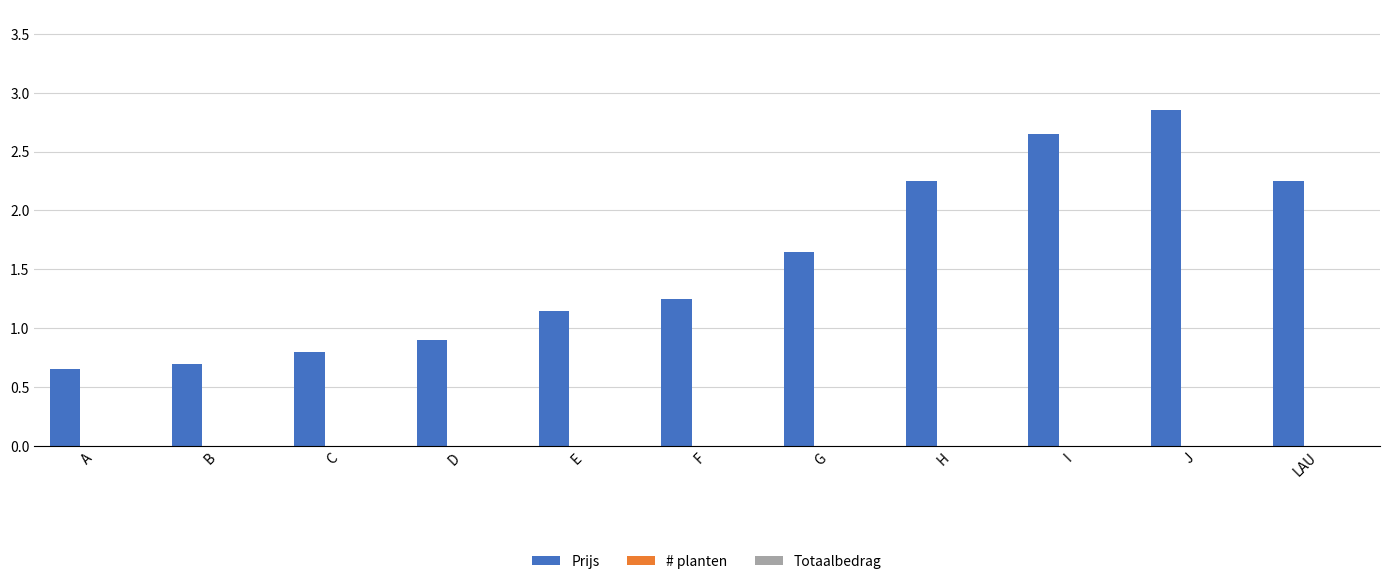

Are the bars horizontal?

No